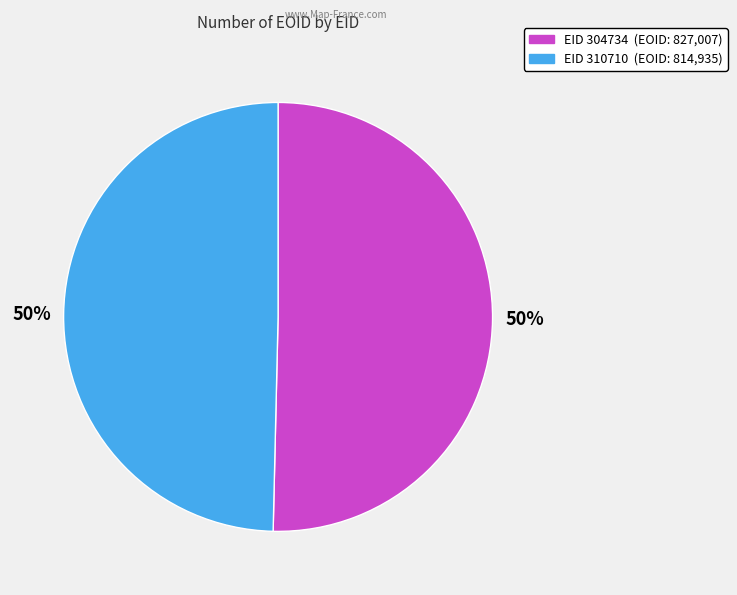

To the nearest percent, what is the average slice percentage?

50%